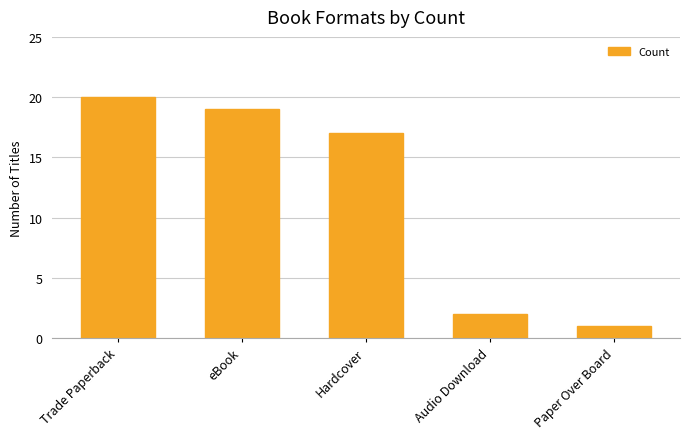

How many data points does each series have?

5